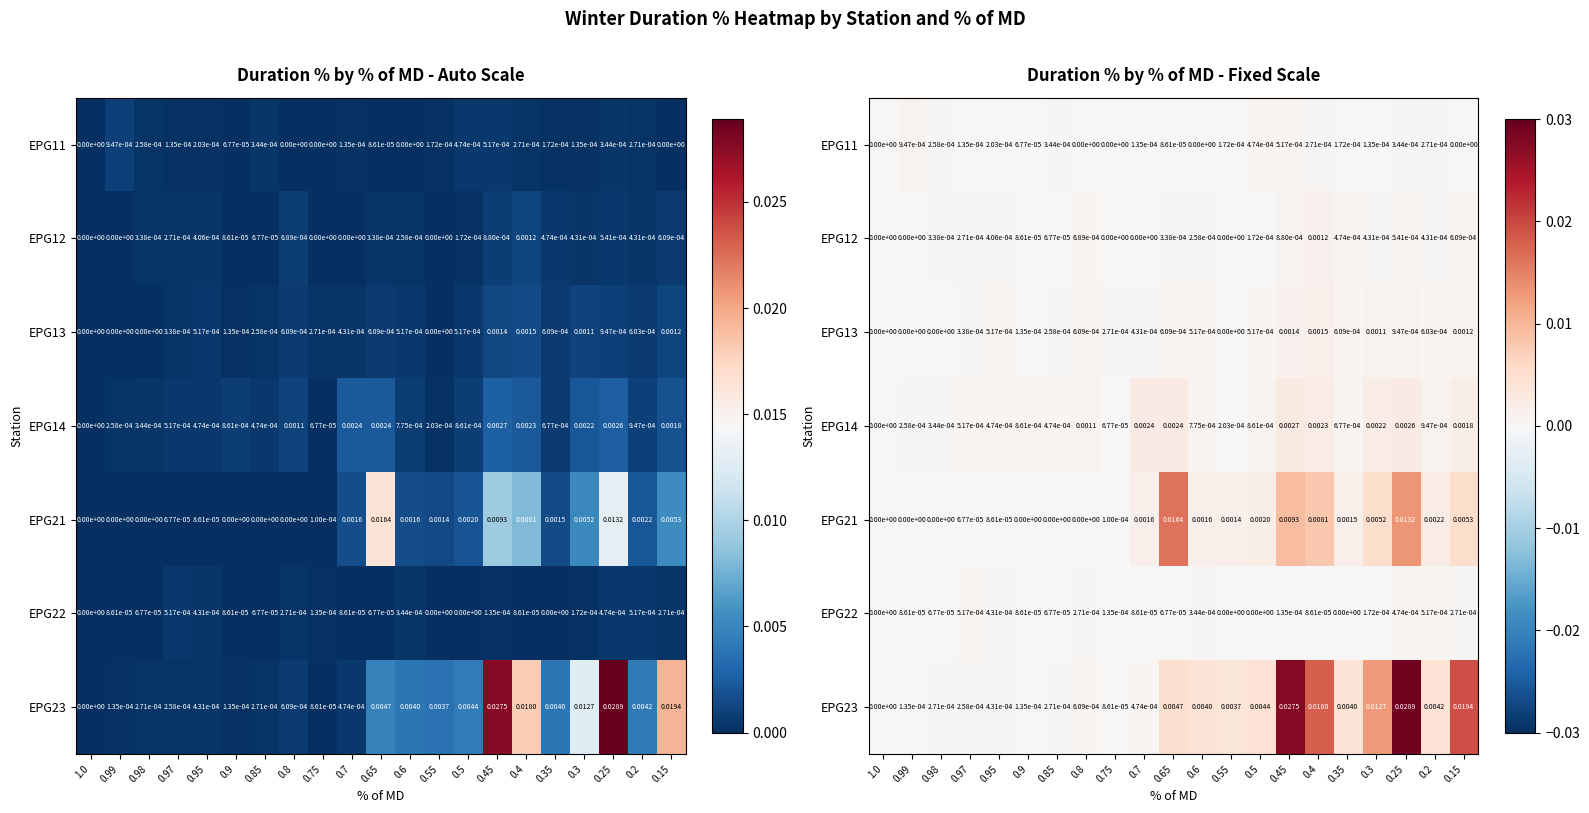

At which category does the chart reach its peak across all series?

0.25